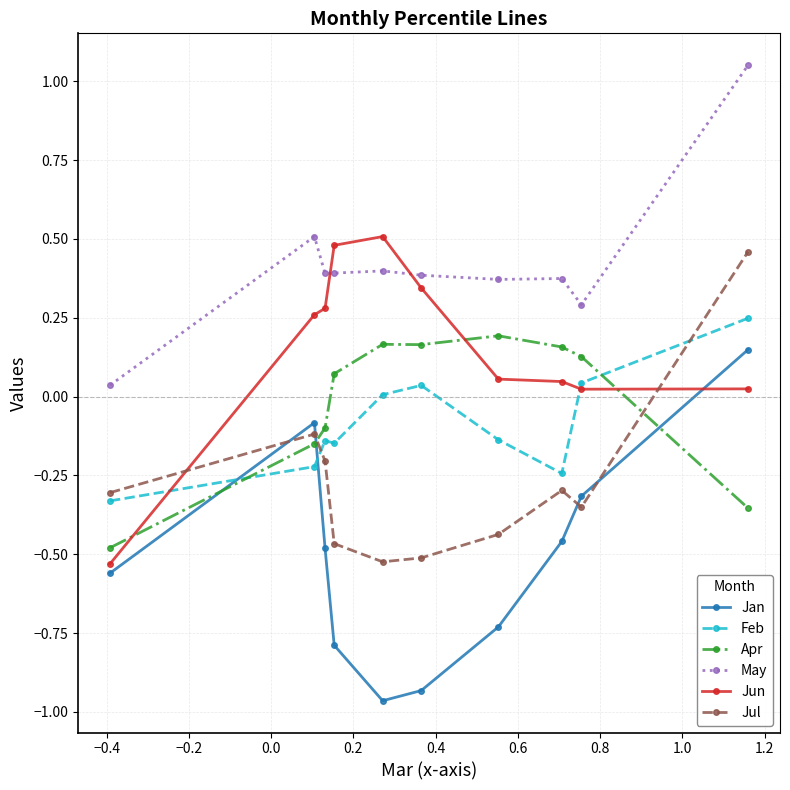

How many times do Apr and Jun cross each other?

3